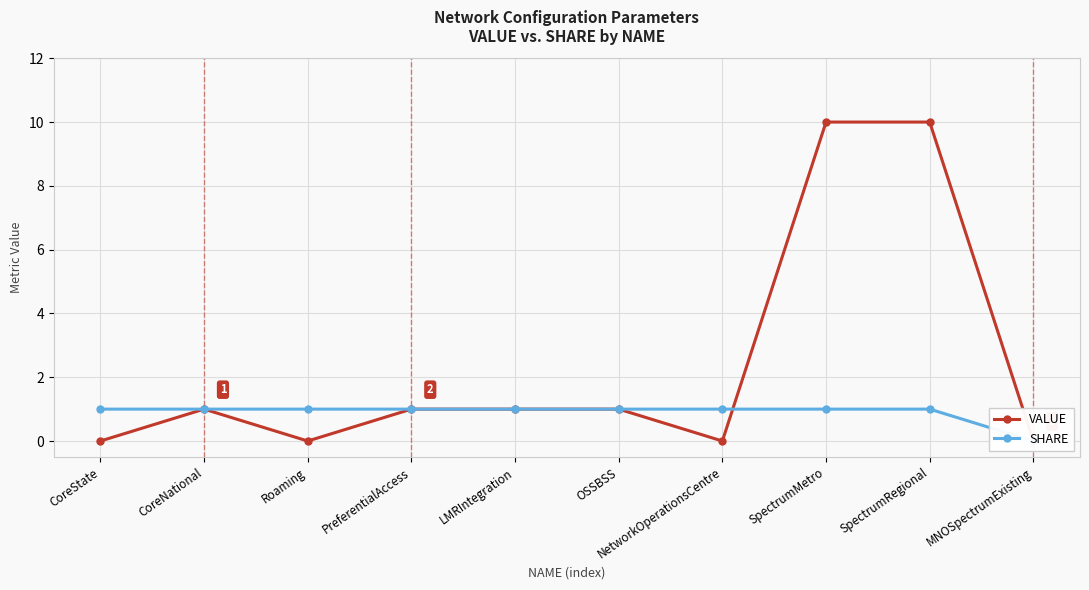

Where do VALUE and SHARE first cross each other?

NetworkOperationsCentre and SpectrumMetro